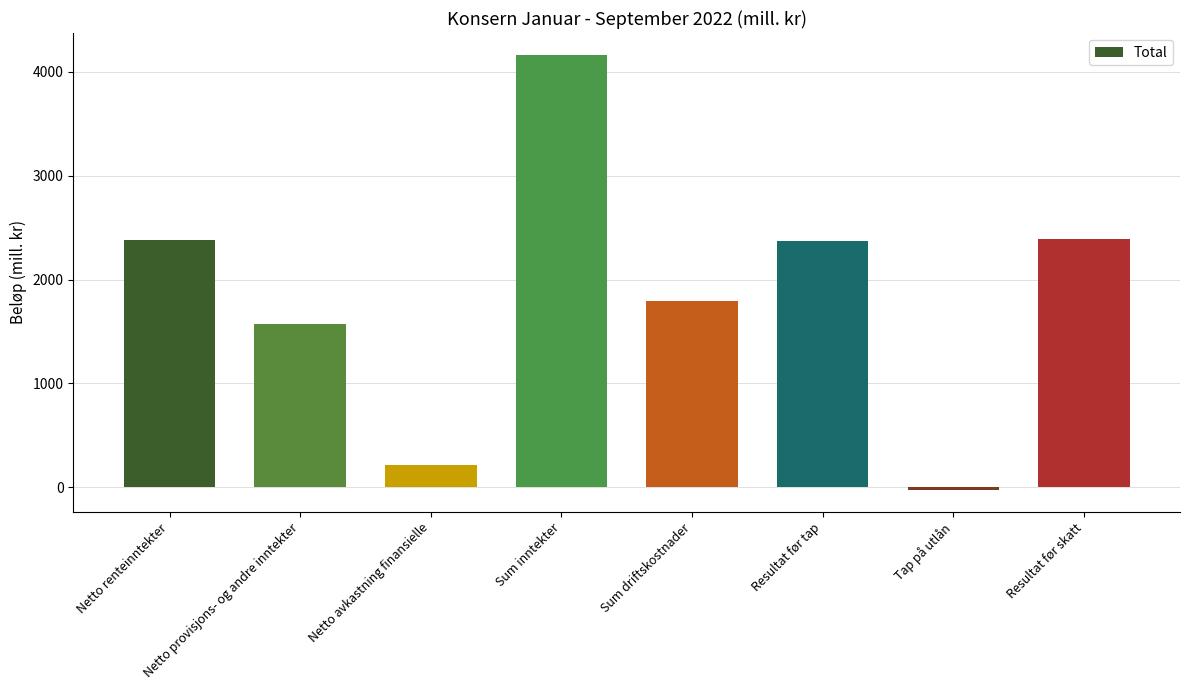

What is the maximum value shown in the chart?

4163